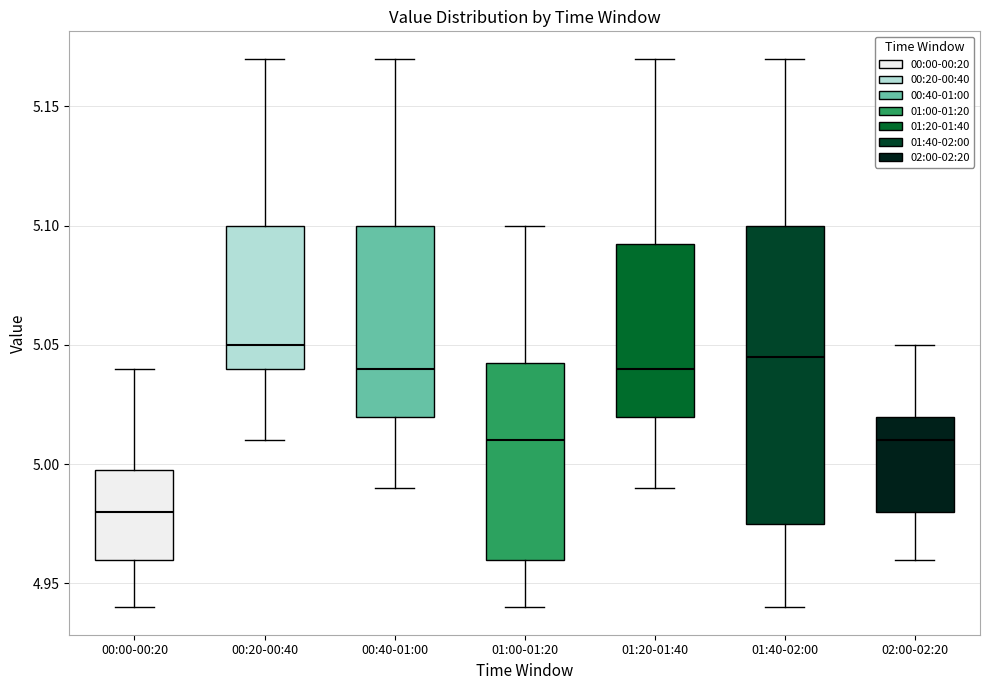

Reading left to right, transcribe this box plot: for each box, give where its median line is, the range the box spans, and where its two whiskers end, as read against the y-axis. The values are not printed on the chart, so give them approximately, as read against the axis.

00:00-00:20: median 4.980, box 4.960 to 5.000, whiskers 4.940 to 5.040
00:20-00:40: median 5.050, box 5.040 to 5.100, whiskers 5.010 to 5.170
00:40-01:00: median 5.040, box 5.020 to 5.100, whiskers 4.990 to 5.170
01:00-01:20: median 5.010, box 4.960 to 5.045, whiskers 4.940 to 5.100
01:20-01:40: median 5.040, box 5.020 to 5.095, whiskers 4.990 to 5.170
01:40-02:00: median 5.045, box 4.975 to 5.100, whiskers 4.940 to 5.170
02:00-02:20: median 5.010, box 4.980 to 5.020, whiskers 4.960 to 5.050